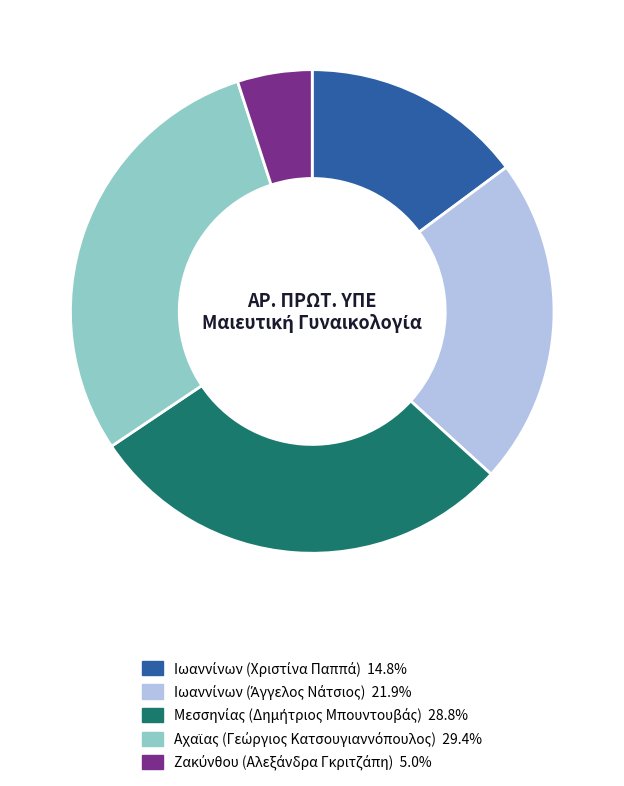

Is there a majority slice in this chart?

No